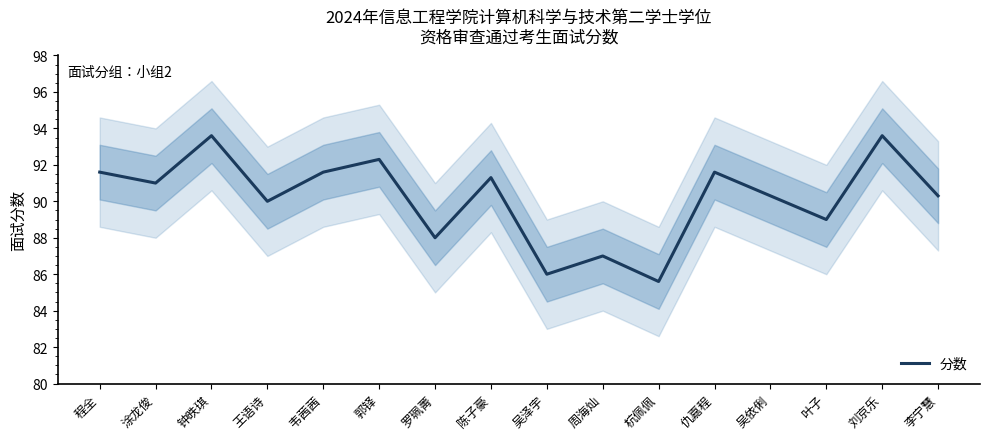

Does the chart display data point markers on the line(s)?

No